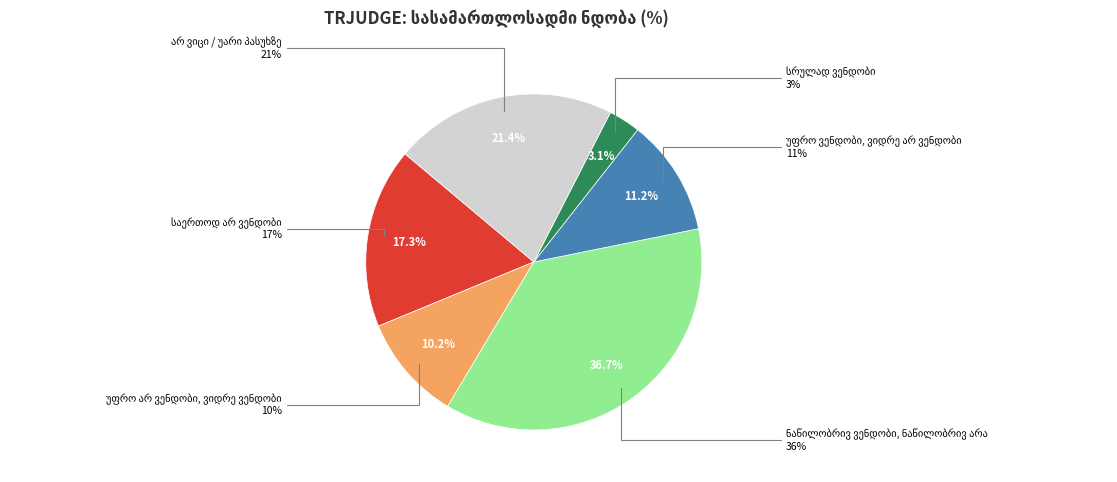

True or false: არ ვიცი / უარი პასუხზე accounts for 21% of the total.

True